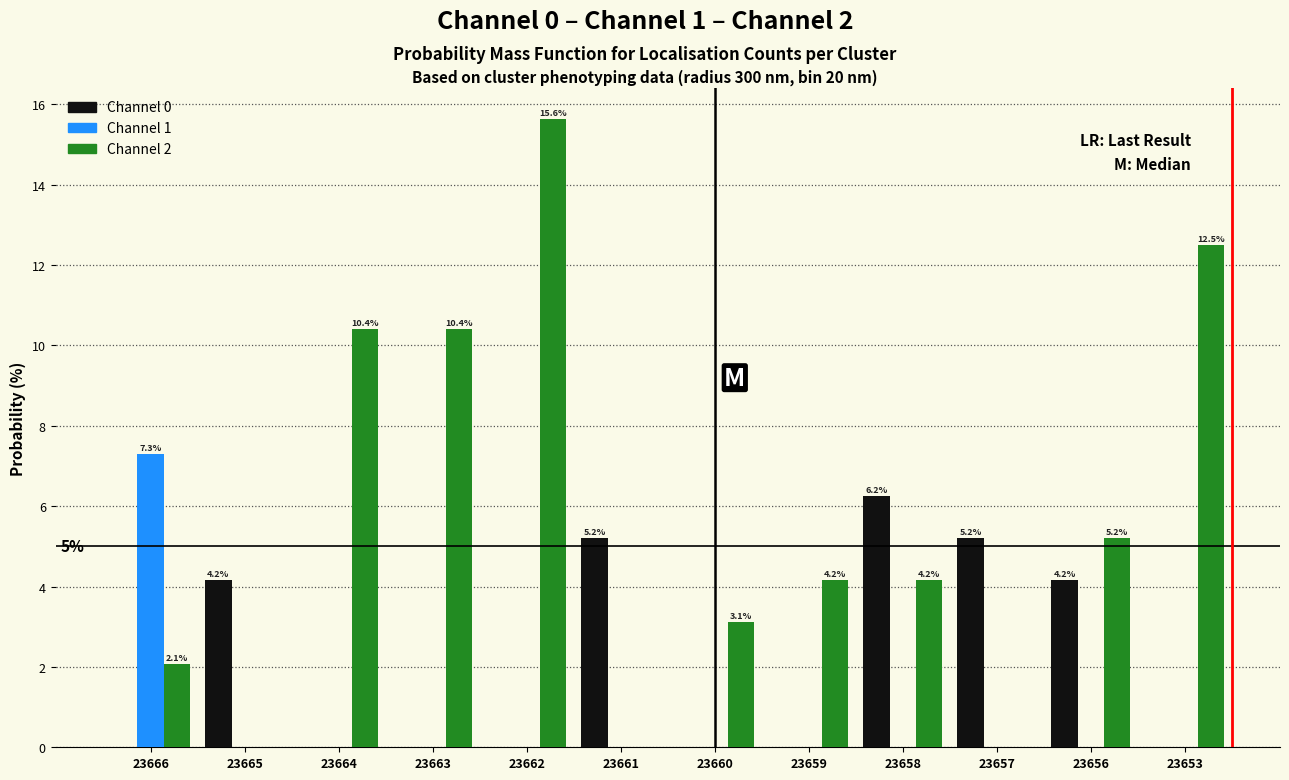

Between 23660 and 23656, which series saw the biggest shift?

Channel 0